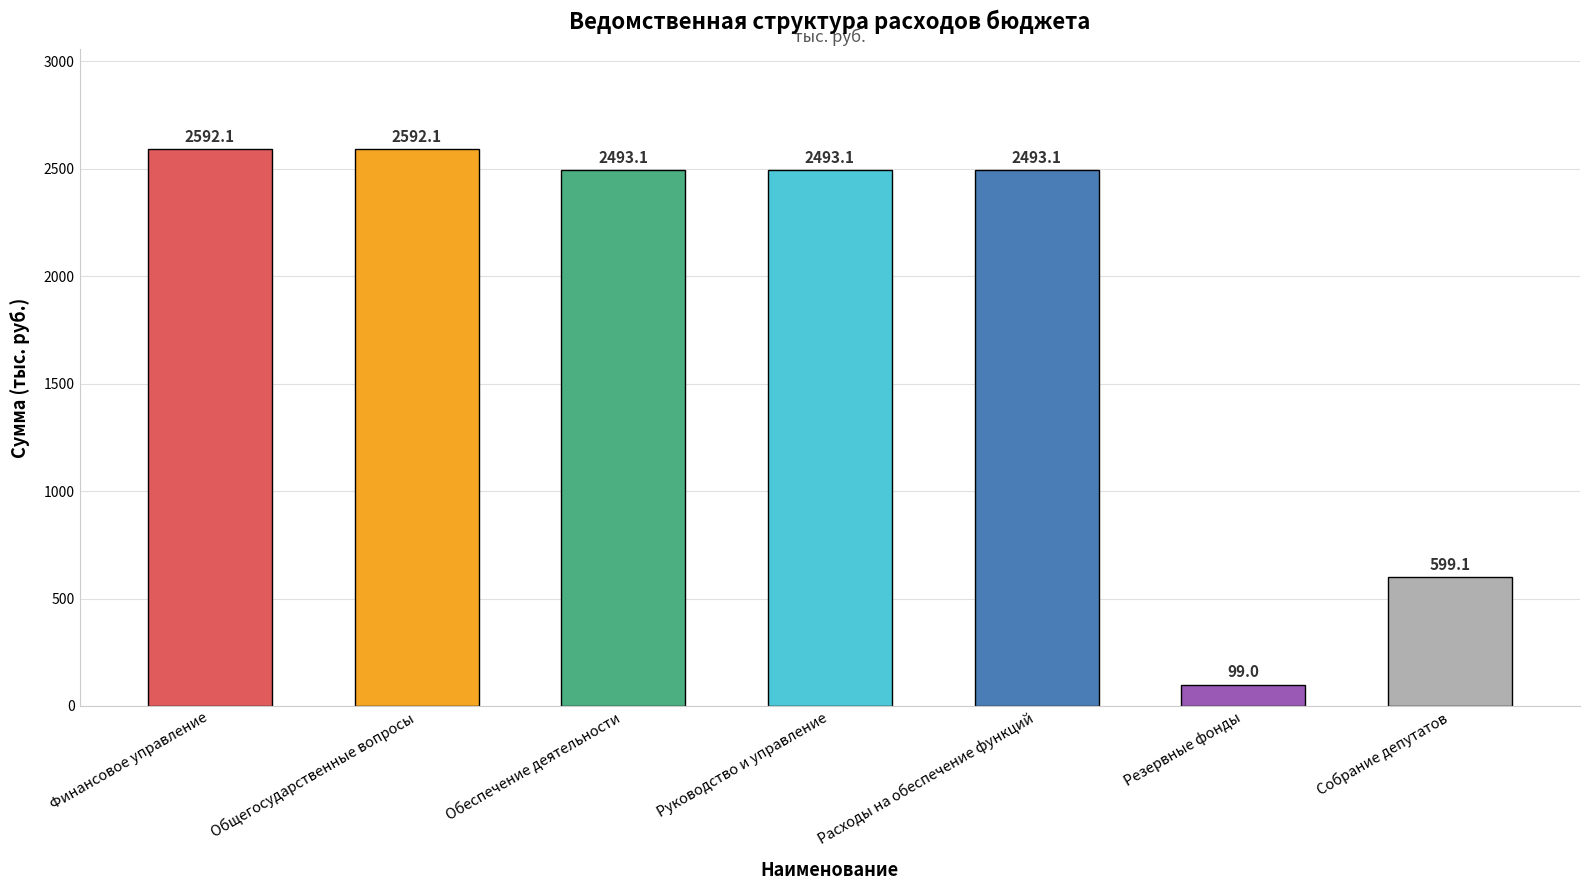

Are the bars grouped side by side (vs. stacked)?

No